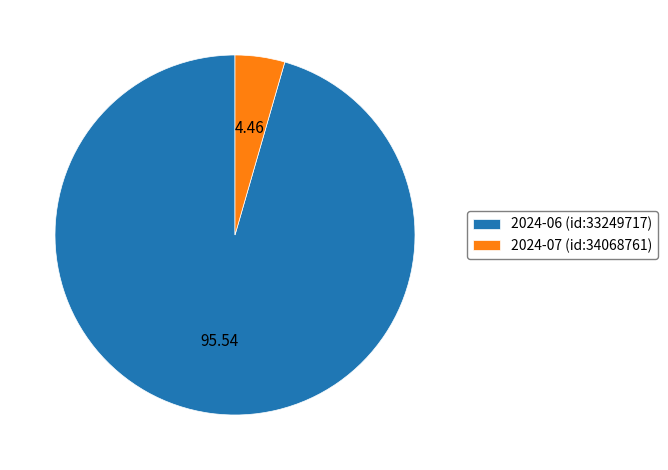

Which category has the biggest portion of the pie?

2024-06 (id:33249717)